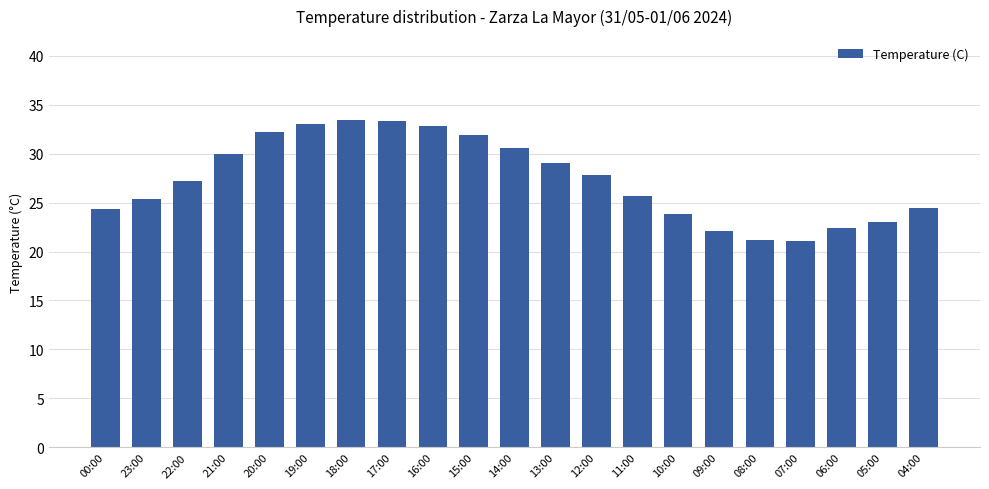

What value does the data have at 21:00?

30.0